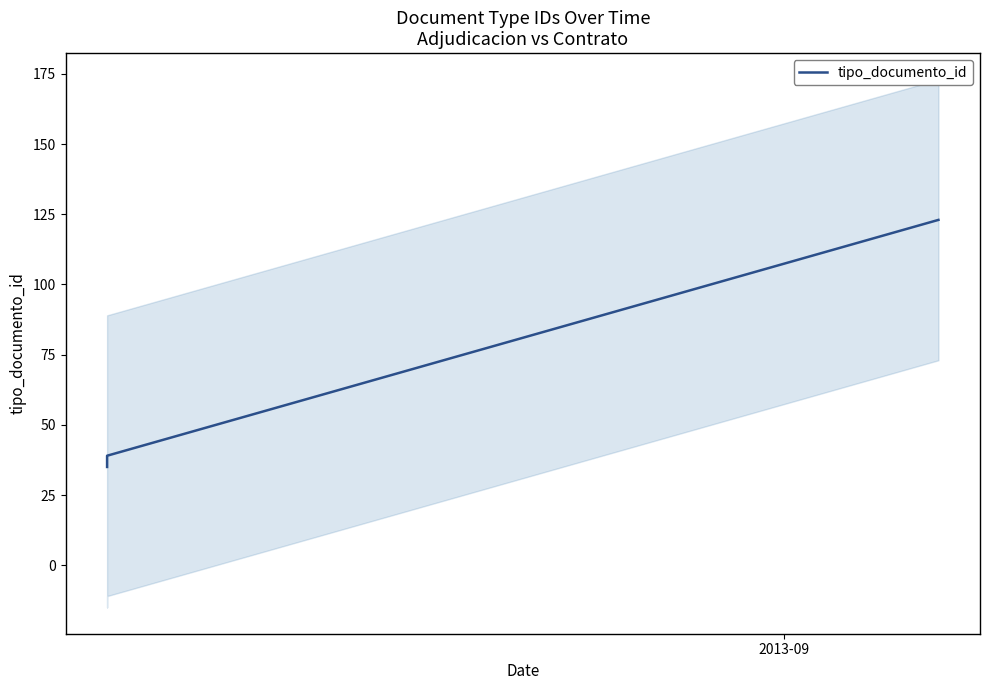

True or false: there are more than 1 points higher than both neighbors.

False